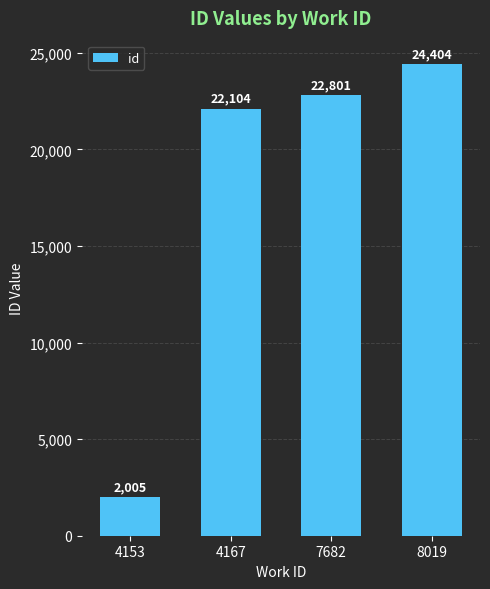

How many data points are less than 22801?

2